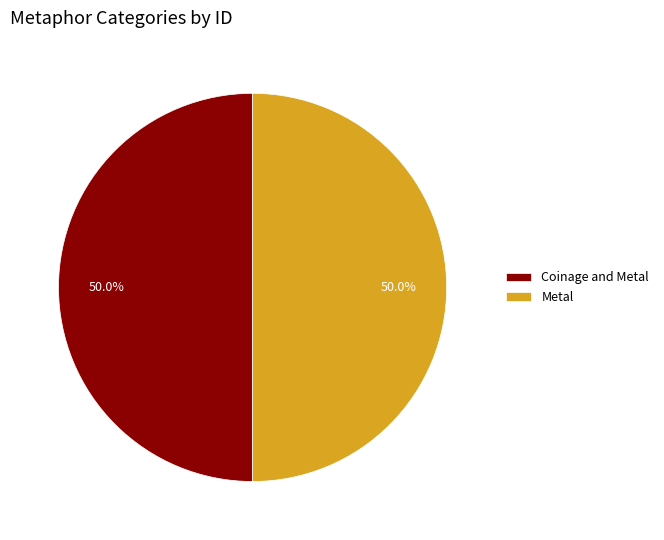

How many slices are in this pie chart?

2